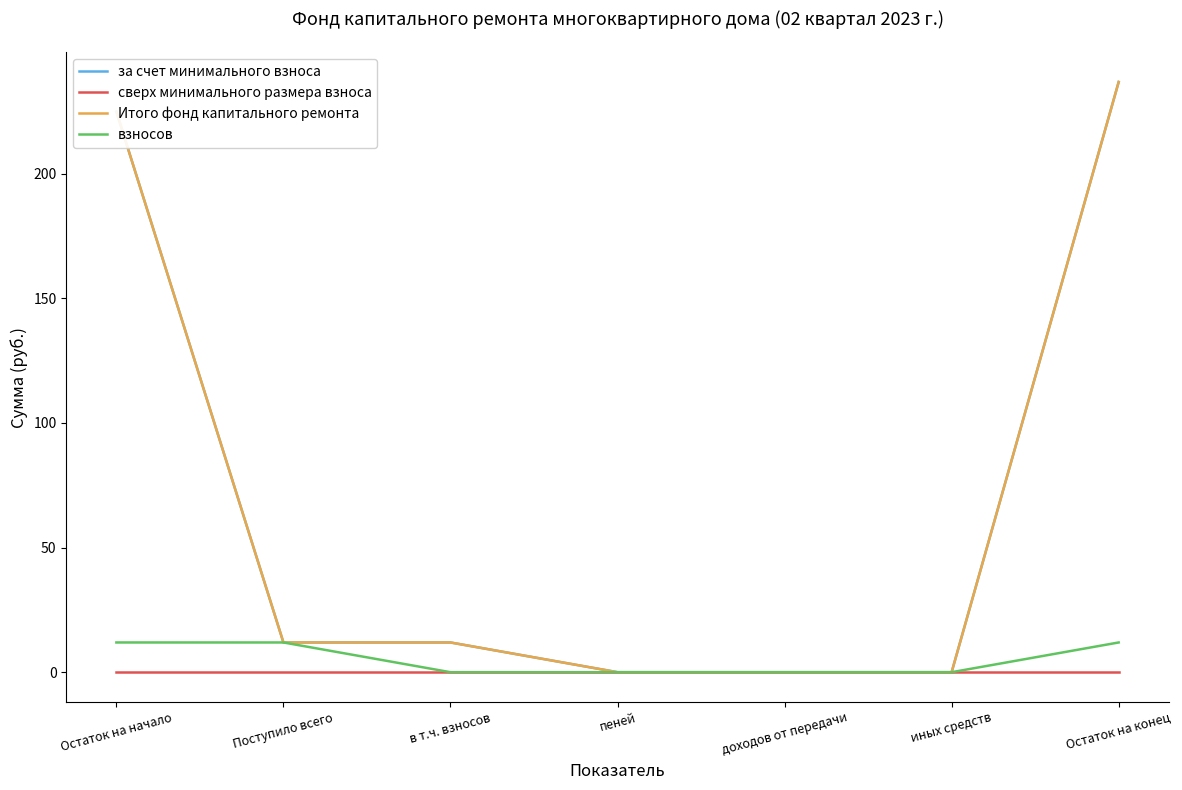

Reading left to right, extract all data points from this chart.

за счет минимального взноса: 224.9	11.9	11.9	0.0	0.0	0.0	236.8
сверх минимального размера взноса: 0.0	0.0	0.0	0.0	0.0	0.0	0.0
Итого фонд капитального ремонта: 224.9	11.9	11.9	0.0	0.0	0.0	236.8
взносов: 11.9	11.9	0.0	0.0	0.0	0.0	11.9